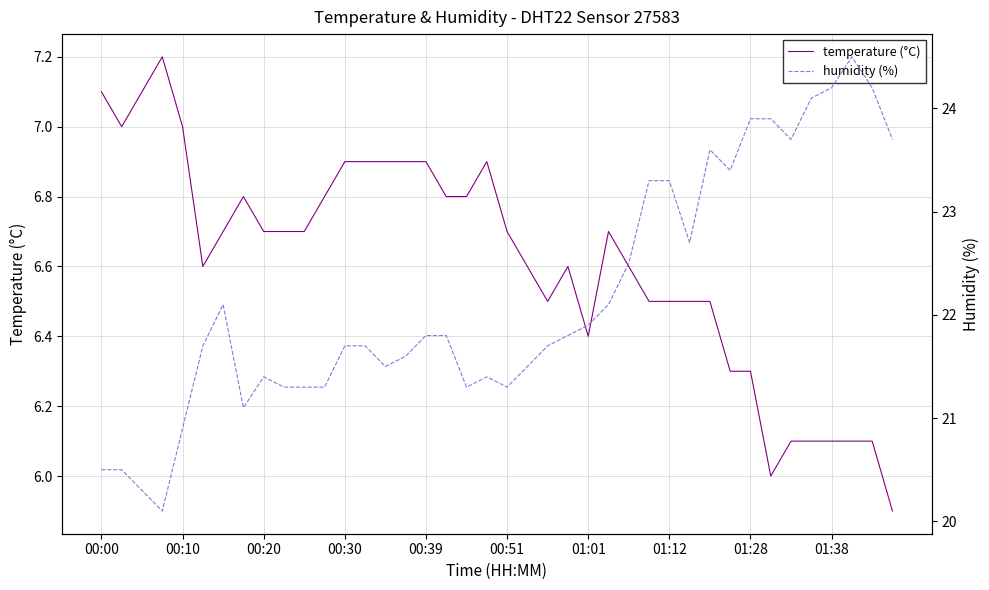

True or false: temperature (°C) has more than 0 interior local peaks.

True